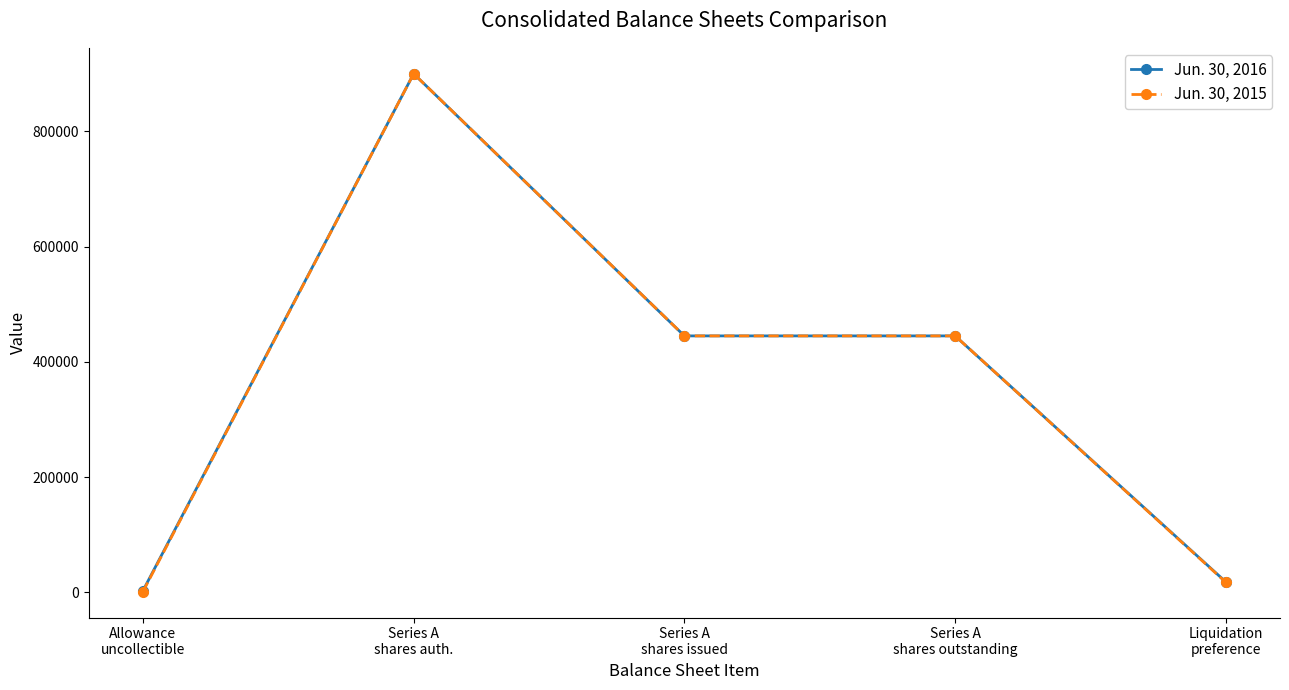

What is the sum of all Jun. 30, 2016 values?

1811048